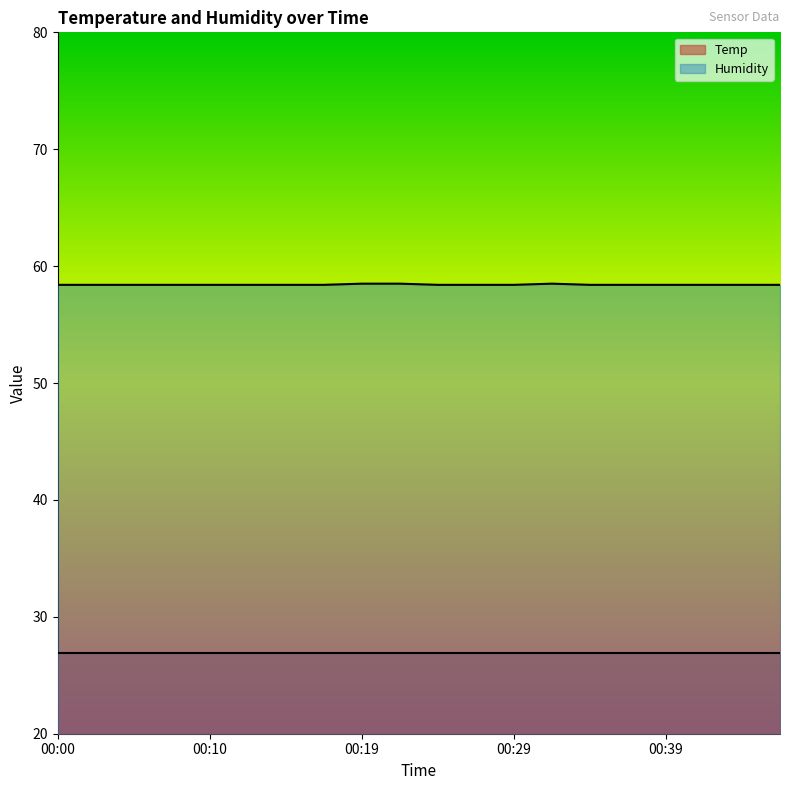

What is the smallest value displayed?

26.9